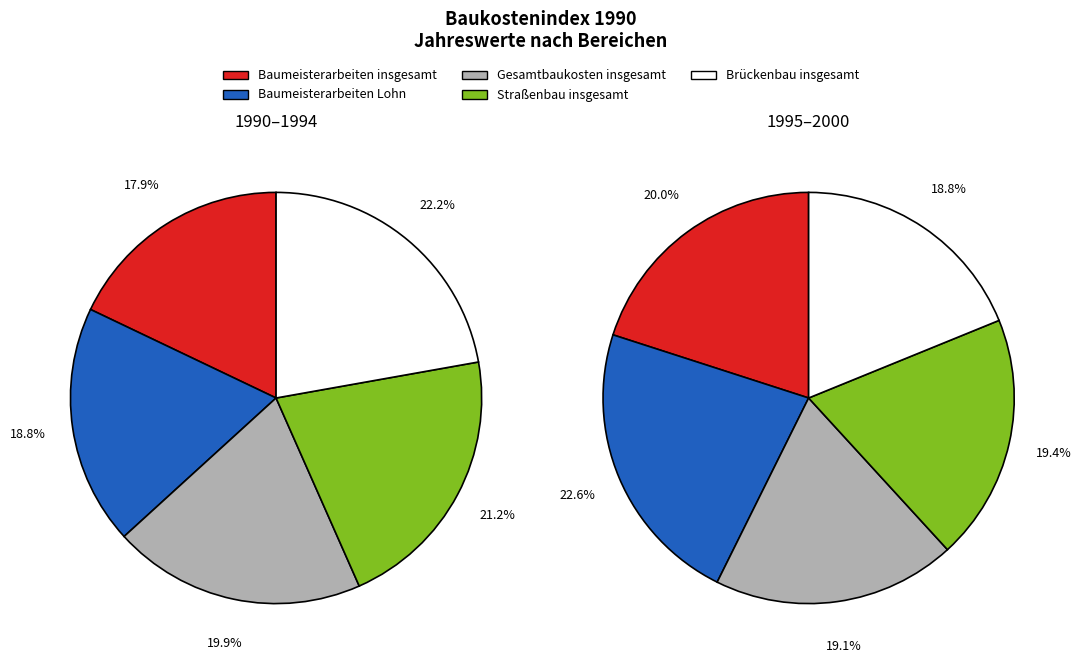

Is there any slice that represents more than half of the pie?

No